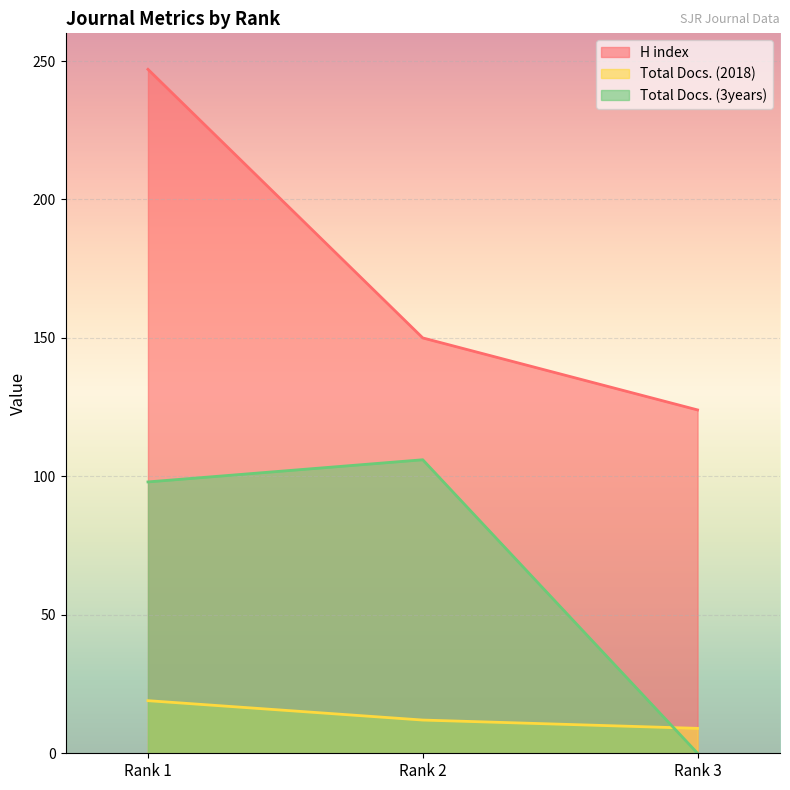

At which category does the chart reach its peak across all series?

Rank 1